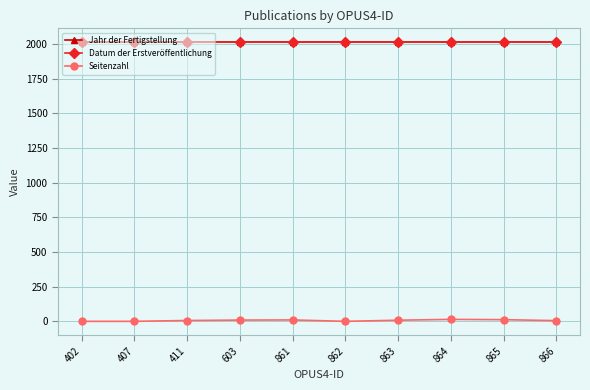

Reading left to right, extract all data points from this chart.

Jahr der Fertigstellung: 2013	2013	2013	2013	2013	2013	2013	2013	2013	2013
Datum der Erstveröffentlichung: 2013	2013	2013	2013	2013	2013	2013	2013	2013	2013
Seitenzahl: 0	0	6	9	10	0	8	14	12	5